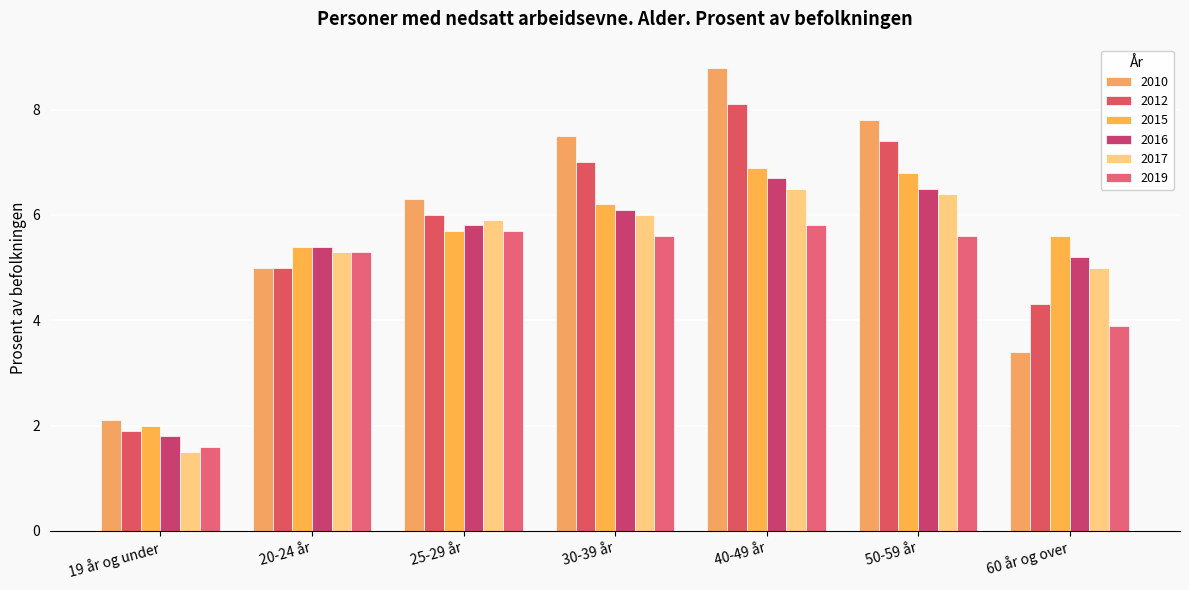

What is the sum of the 2010 values at 20-24 år and 30-39 år?

12.5